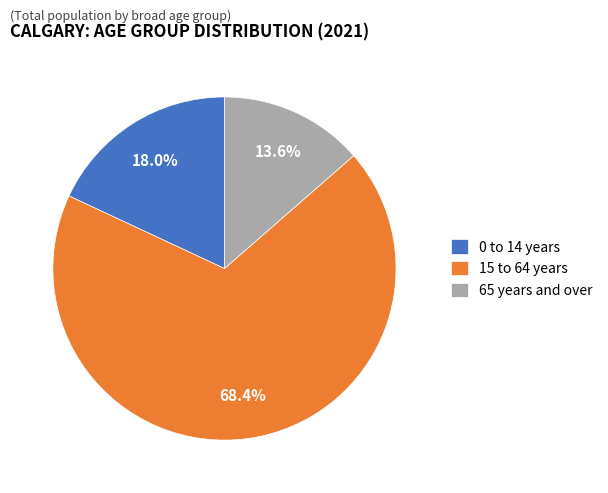

Does 15 to 64 years account for over 50% of the chart?

Yes